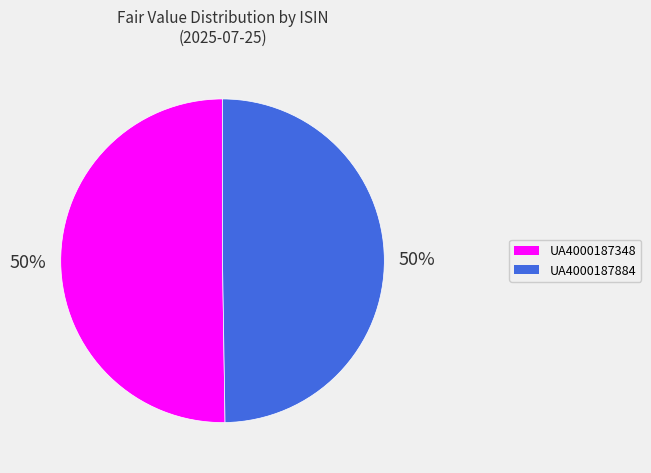

To the nearest percent, what percentage of the pie is UA4000187884?

50%